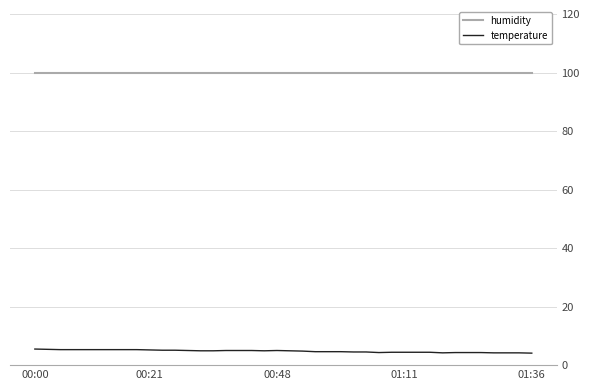

List the series in order of their peak value, highest first.

humidity, temperature